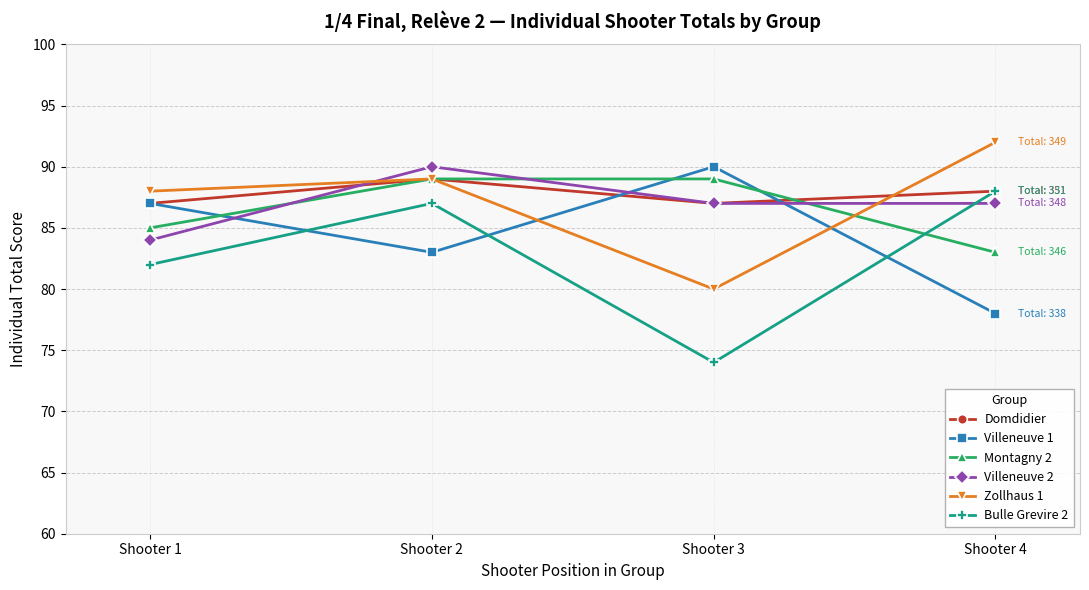

Which series changed the most between Shooter 1 and Shooter 2?

Villeneuve 2